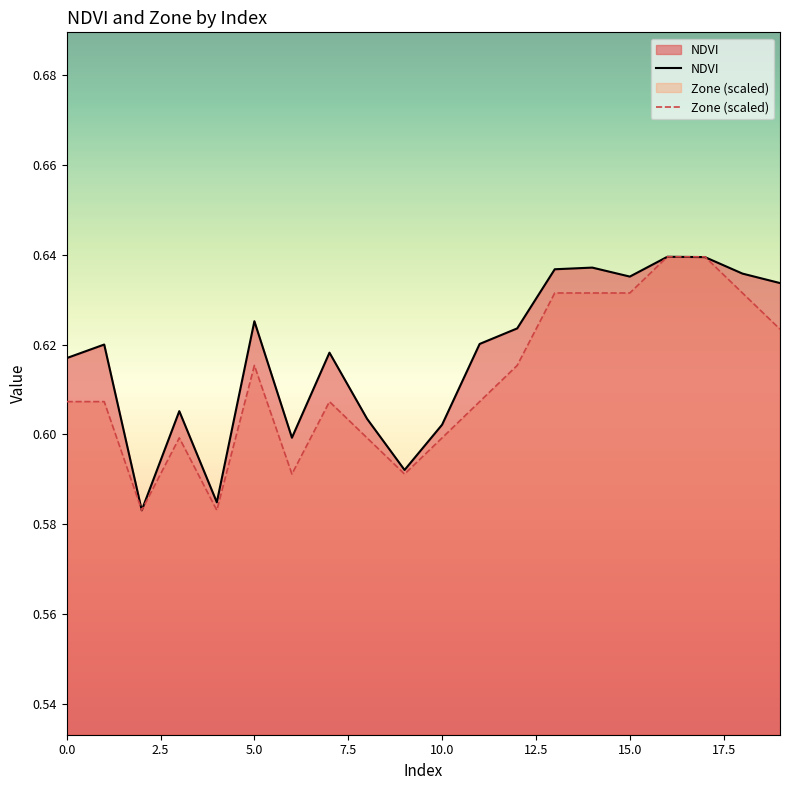

Reading right to left, what are all the values shown in this chart?

NDVI: 0.6	0.6	0.6	0.6	0.6	0.6	0.6	0.6	0.6	0.6	0.6	0.6	0.6	0.6	0.6	0.6	0.6	0.6	0.6	0.6
Zone (scaled): 0.6	0.6	0.6	0.6	0.6	0.6	0.6	0.6	0.6	0.6	0.6	0.6	0.6	0.6	0.6	0.6	0.6	0.6	0.6	0.6